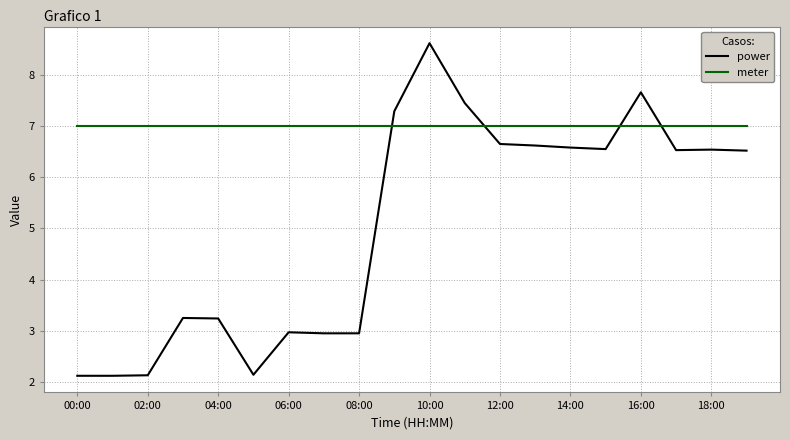

Rank the series by their maximum value, from highest to lowest.

power, meter